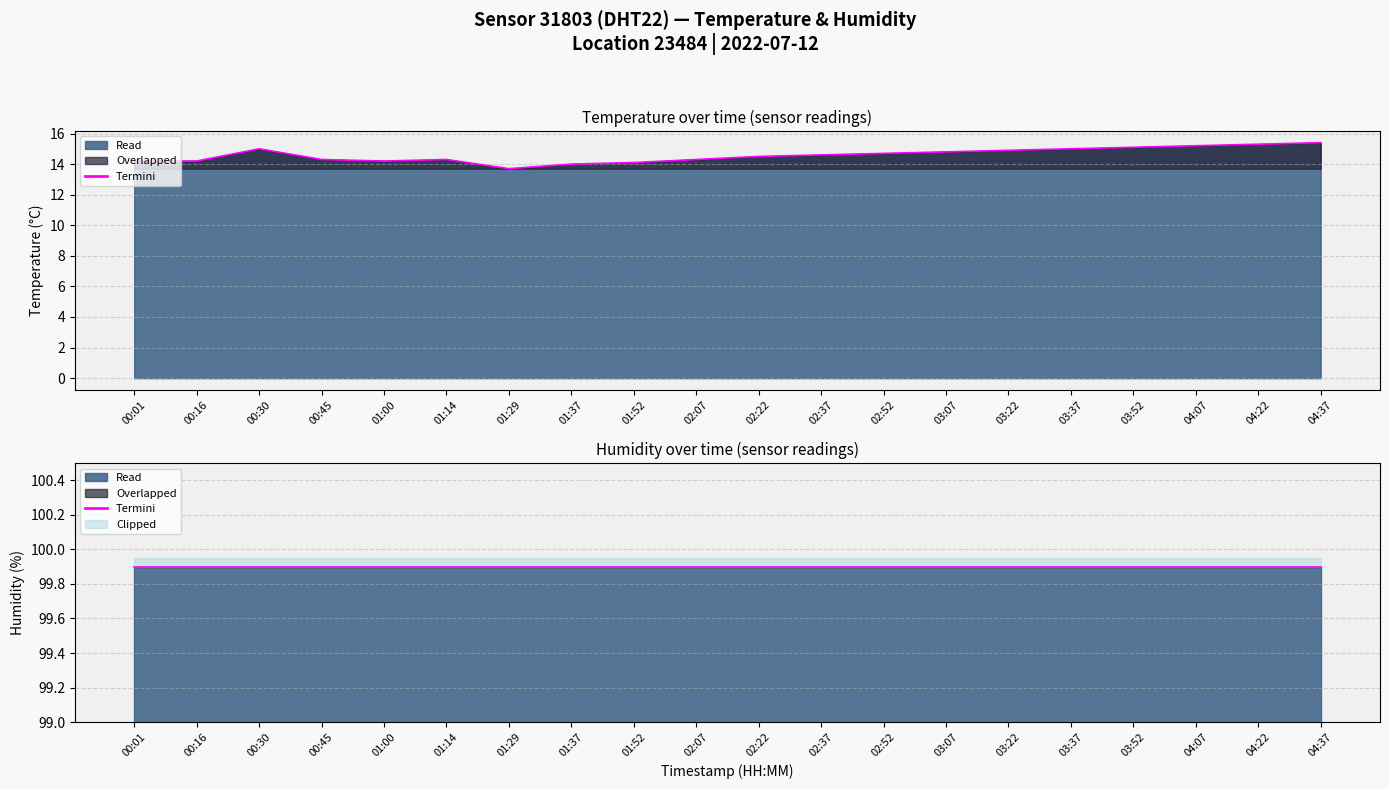

List the labels in order of value, smallest first.

01:29, 01:37, 01:52, 00:01, 00:16, 01:00, 00:45, 01:14, 02:07, 02:22, 02:37, 02:52, 03:07, 03:22, 00:30, 03:37, 03:52, 04:07, 04:22, 04:37